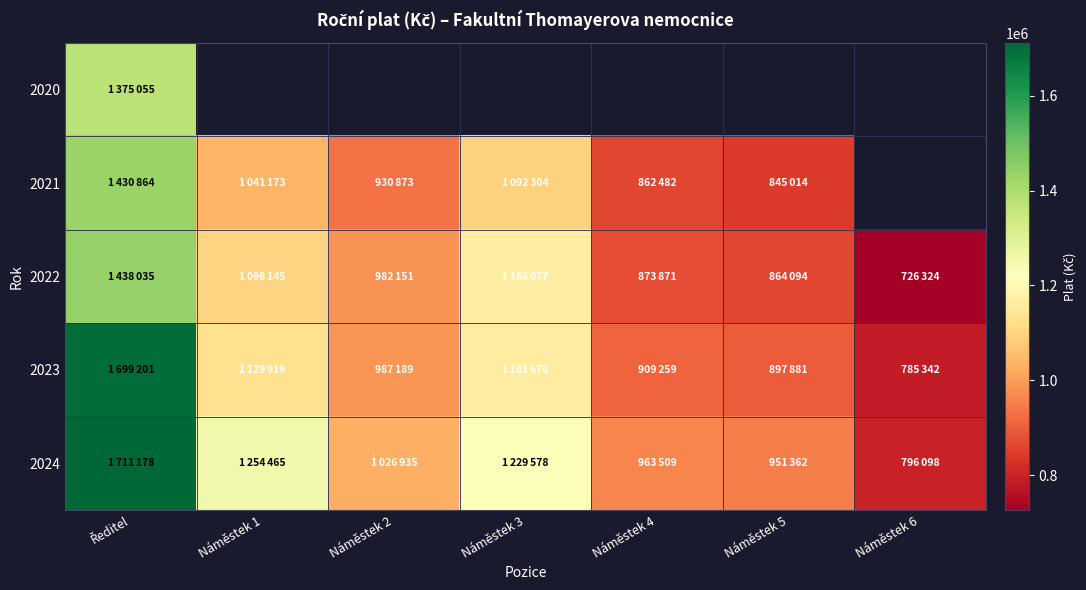

The 2023 series shows 239539.0 at Náměstek 6. True or false?

False